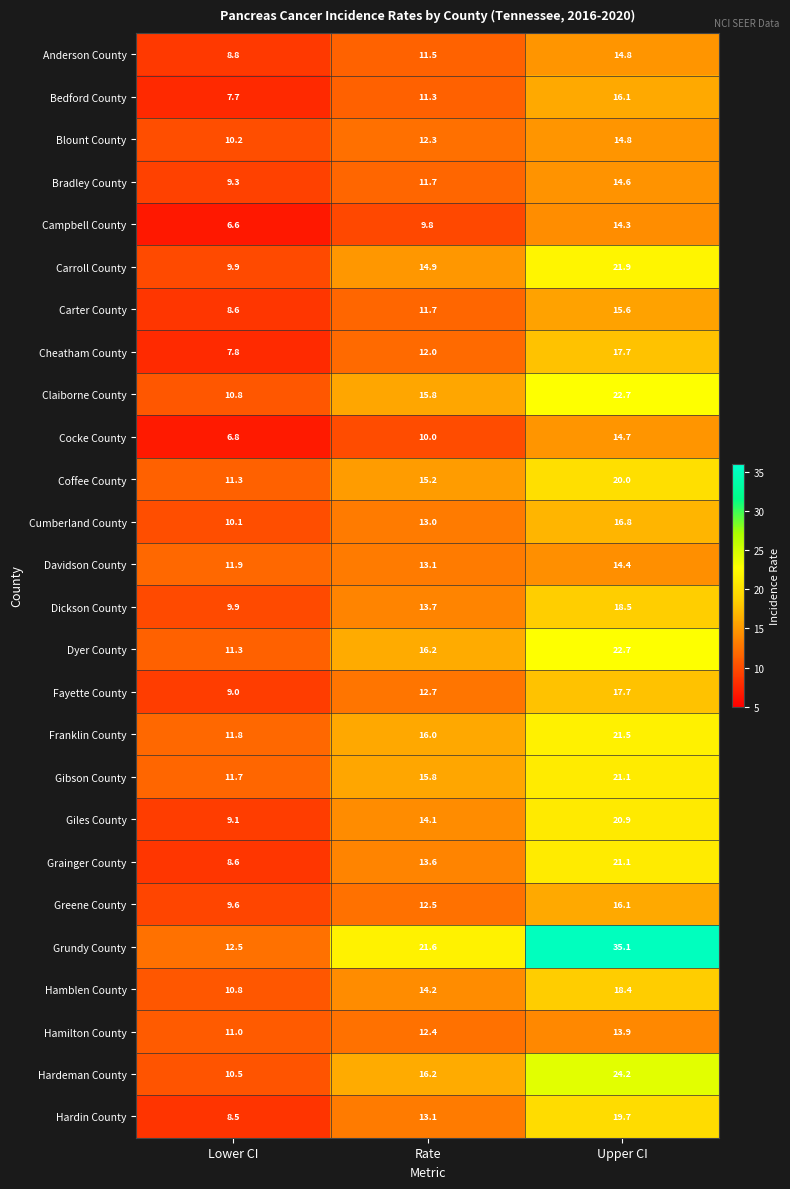

What is the highest value of the Cumberland County series?

16.8